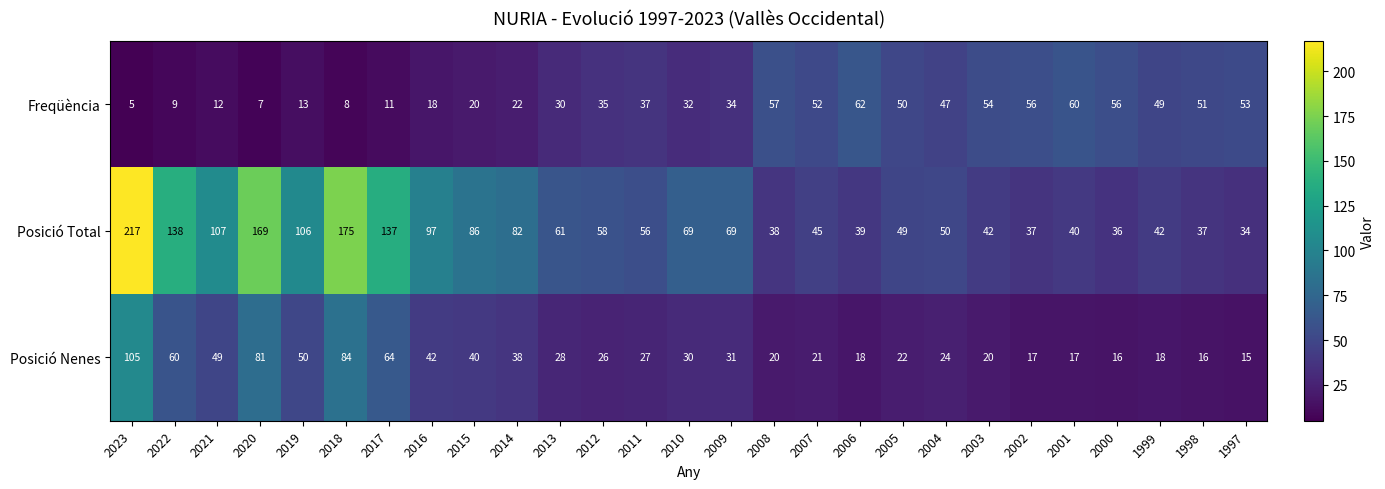

What is the average value of the Posició Total series?

78